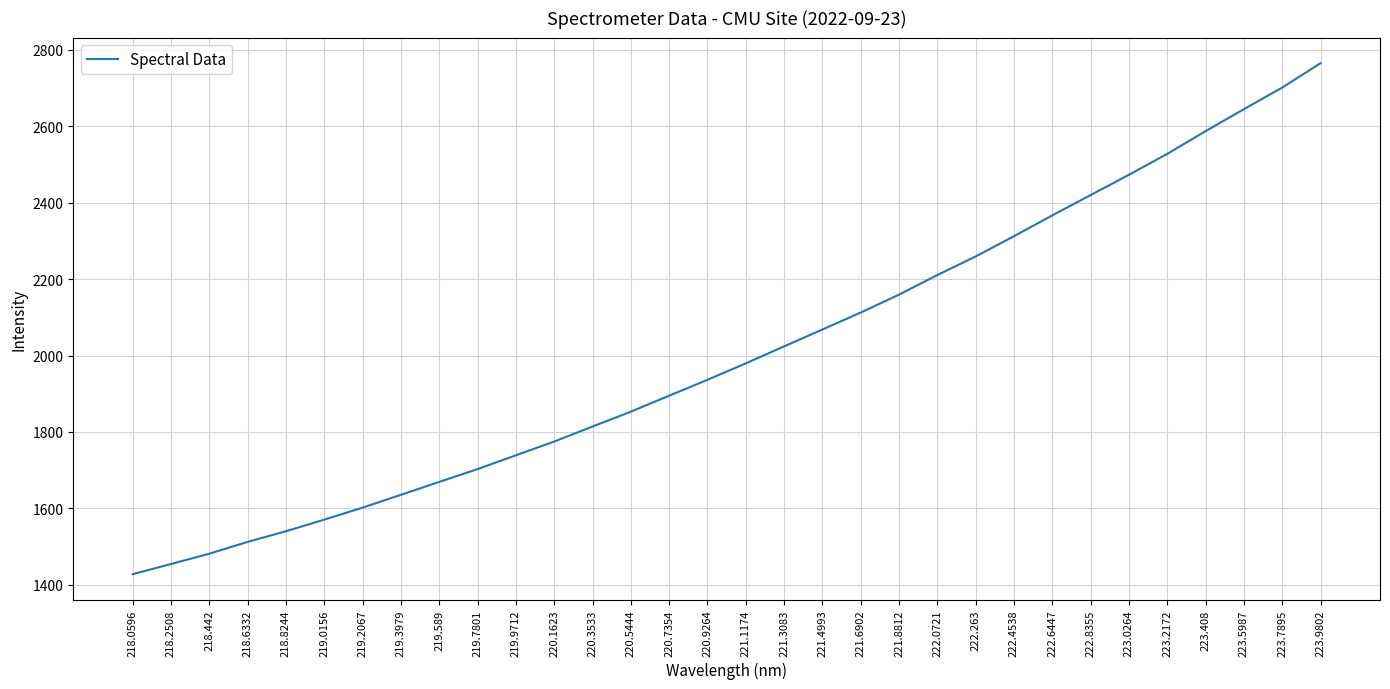

What value does the data have at 223.0264?

2473.2